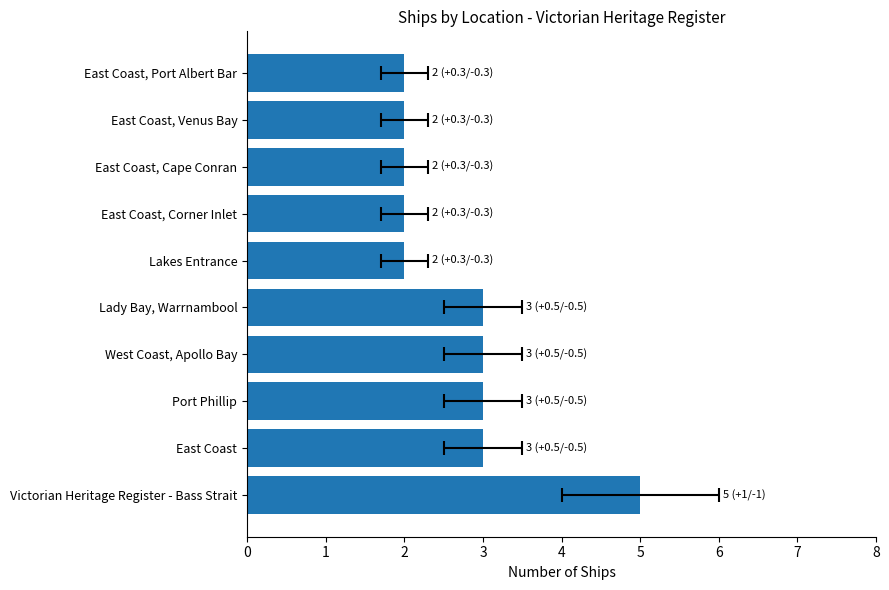

What is the sum of all values?

27